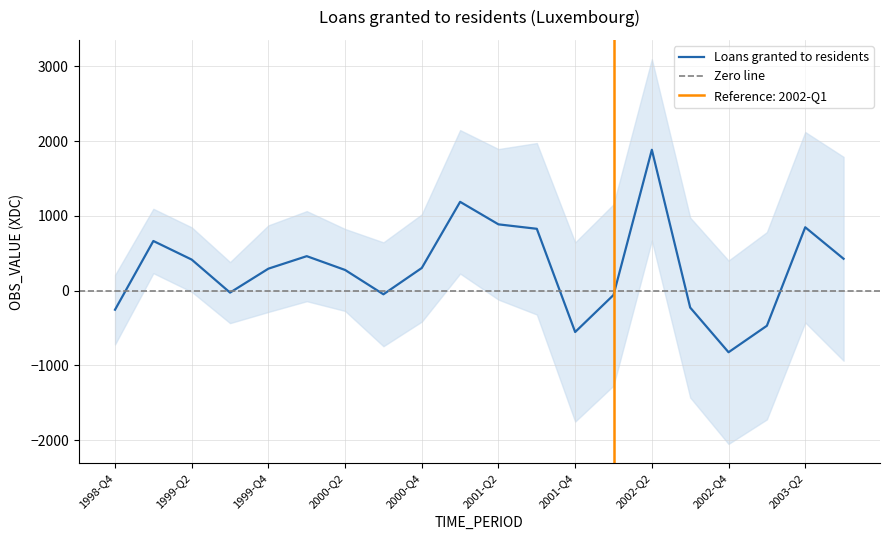

Is it true that the value at 2001-Q3 is 827.1?

True